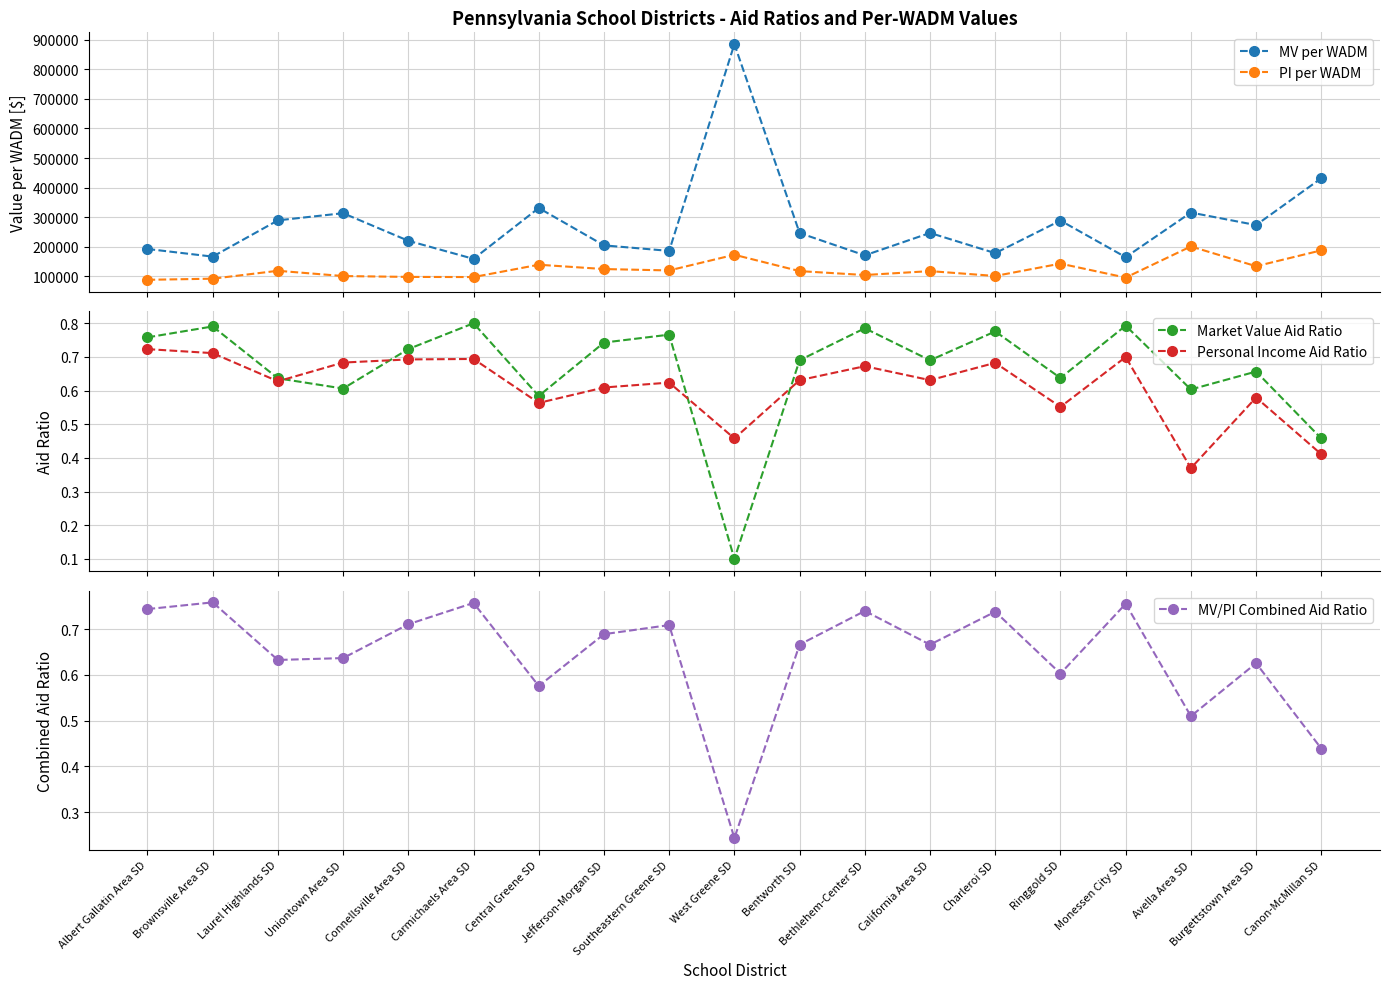

Rank the series at Charleroi SD from highest to lowest value.

MV per WADM, PI per WADM, Market Value Aid Ratio, MV/PI Combined Aid Ratio, Personal Income Aid Ratio